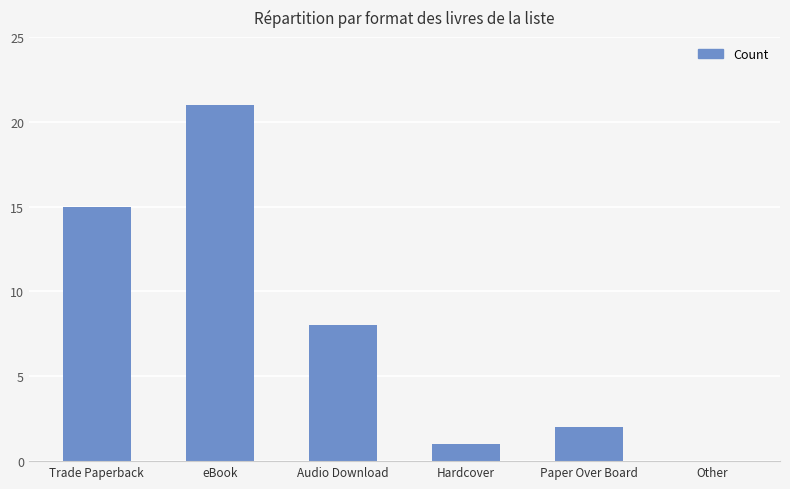

How many distinct data groups are displayed?

1